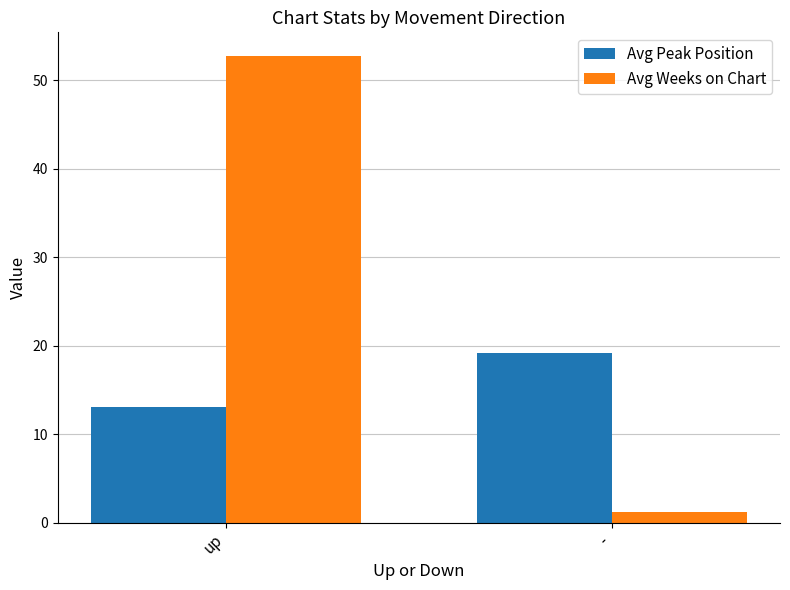

At -, list the series in order from smallest to largest.

Avg Weeks on Chart, Avg Peak Position